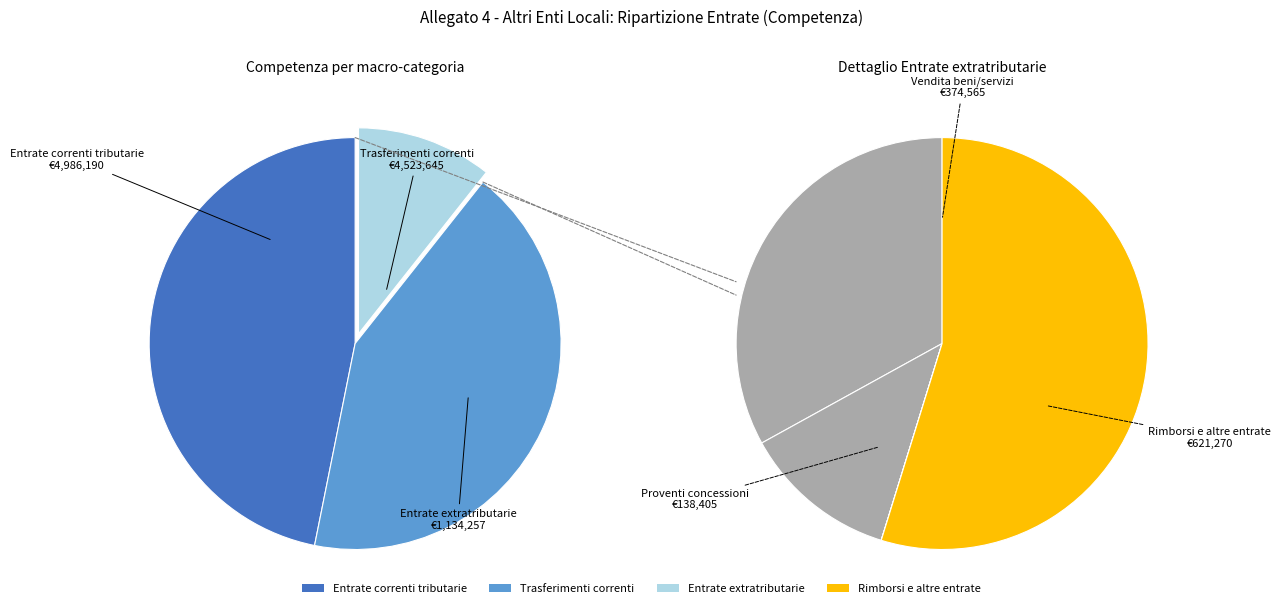

Is there any slice that represents more than half of the pie?

No